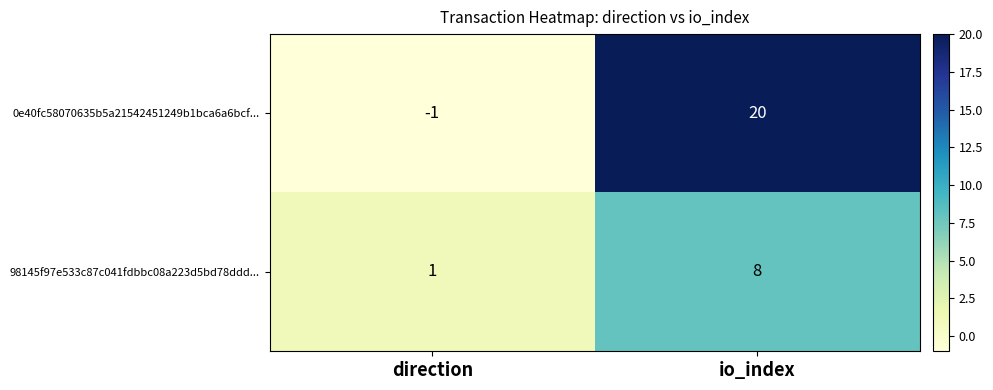

Which series changed the most between direction and io_index?

0e40fc58070635b5a21542451249b1bca6a6bcf...